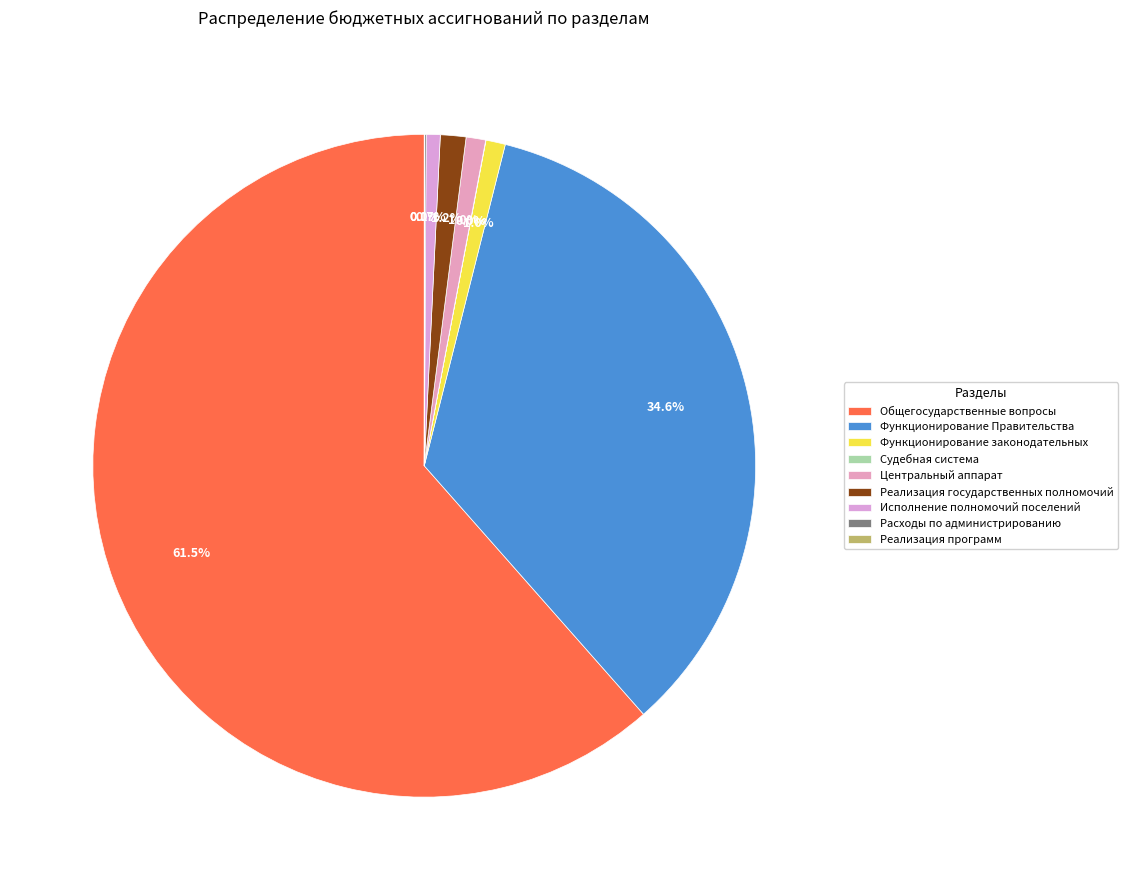

To the nearest percent, what is the combined percentage of Функционирование законодательных and Реализация программ?

1%